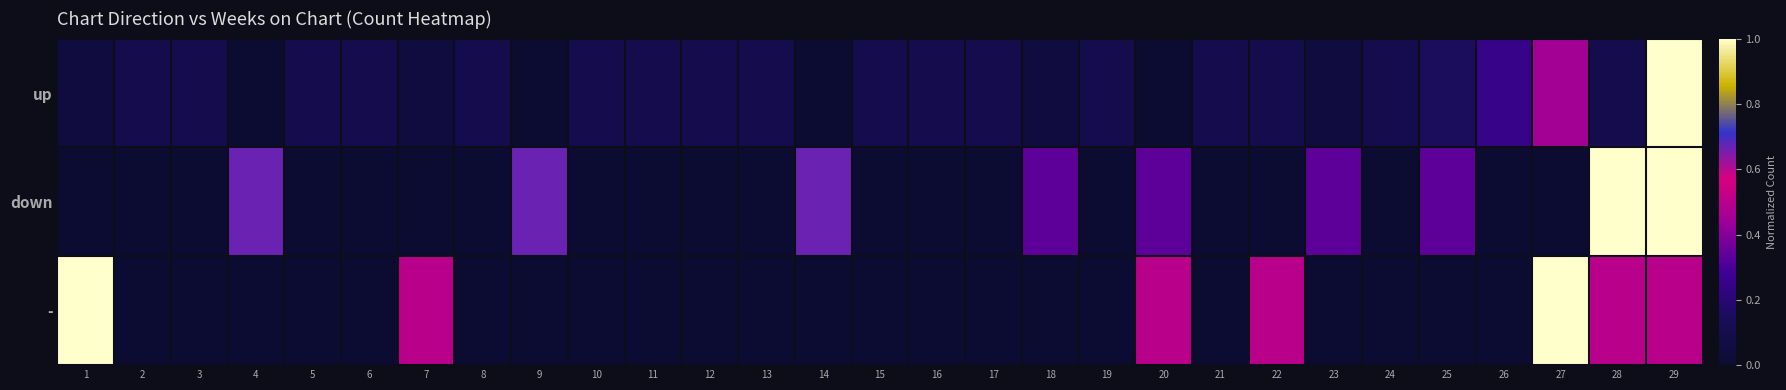

Reading right to left, what are all the values shown in this chart?

up: 29=1.0	28=0.1	27=0.5	26=0.2	25=0.1	24=0.1	23=0.1	22=0.1	21=0.1	20=0.0	19=0.1	18=0.1	17=0.1	16=0.1	15=0.1	14=0.0	13=0.1	12=0.1	11=0.1	10=0.1	9=0.0	8=0.1	7=0.1	6=0.1	5=0.1	4=0.0	3=0.1	2=0.1	1=0.1
down: 29=1.0	28=1.0	27=0.0	26=0.0	25=0.3	24=0.0	23=0.3	22=0.0	21=0.0	20=0.3	19=0.0	18=0.3	17=0.0	16=0.0	15=0.0	14=0.7	13=0.0	12=0.0	11=0.0	10=0.0	9=0.7	8=0.0	7=0.0	6=0.0	5=0.0	4=0.7	3=0.0	2=0.0	1=0.0
-: 29=0.5	28=0.5	27=1.0	26=0.0	25=0.0	24=0.0	23=0.0	22=0.5	21=0.0	20=0.5	19=0.0	18=0.0	17=0.0	16=0.0	15=0.0	14=0.0	13=0.0	12=0.0	11=0.0	10=0.0	9=0.0	8=0.0	7=0.5	6=0.0	5=0.0	4=0.0	3=0.0	2=0.0	1=1.0